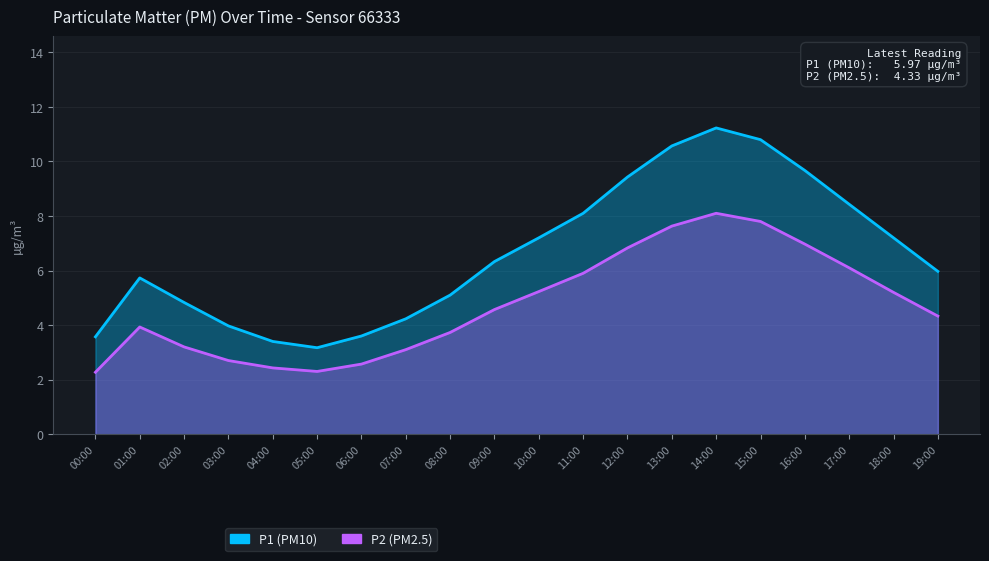

At which label does P2 reach its minimum?

00:00